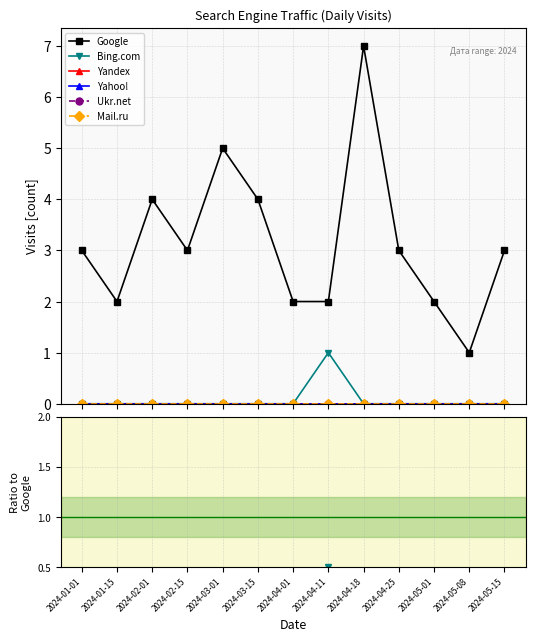

Which series has the largest range (max minus min)?

Google